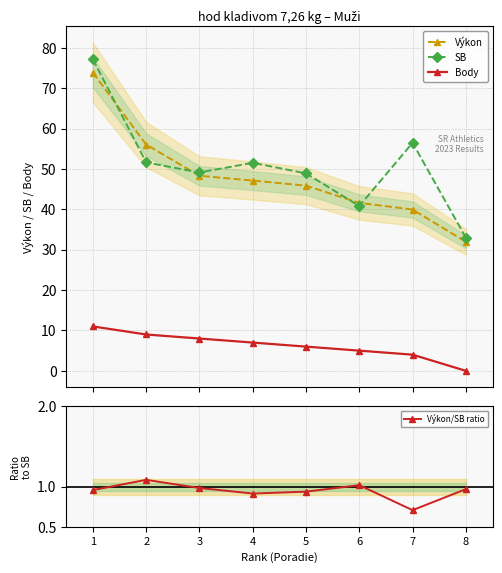

At which label does SB reach its peak?

1